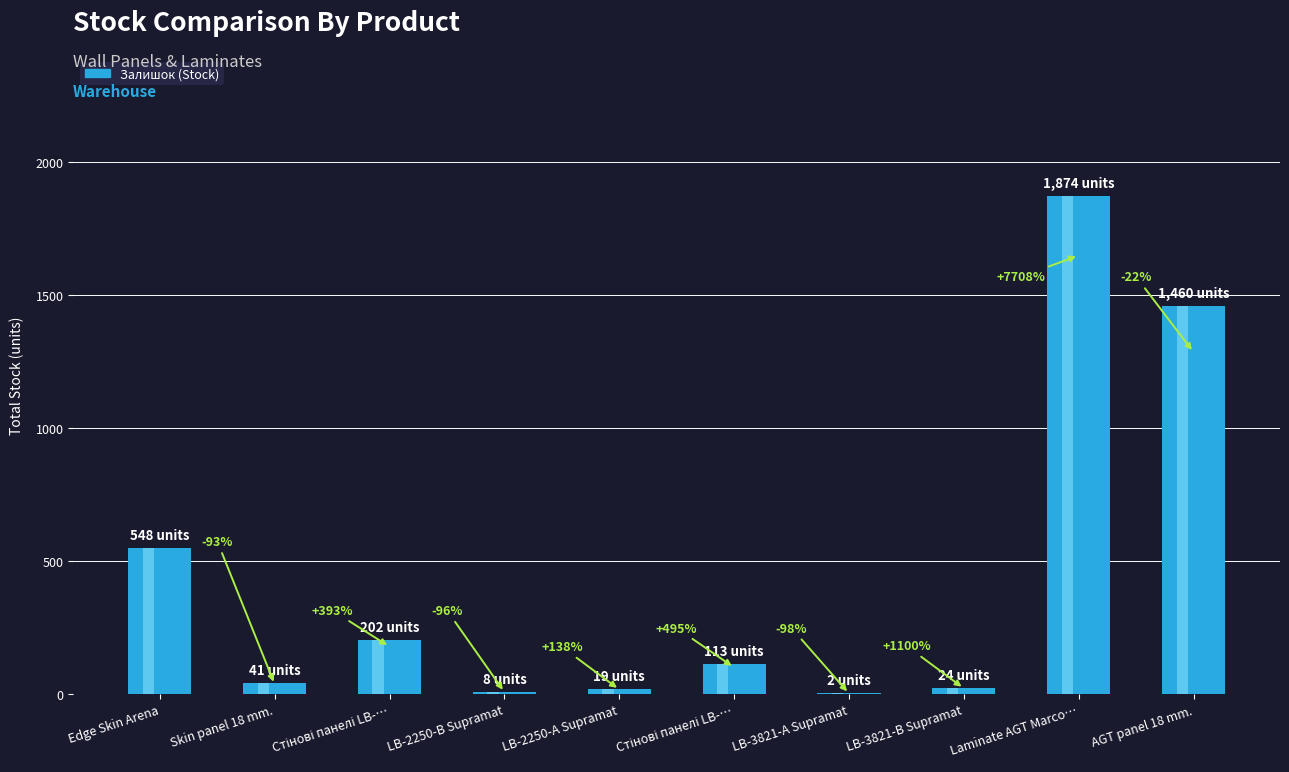

Which category has the highest value across all series?

Laminate AGT Marco…